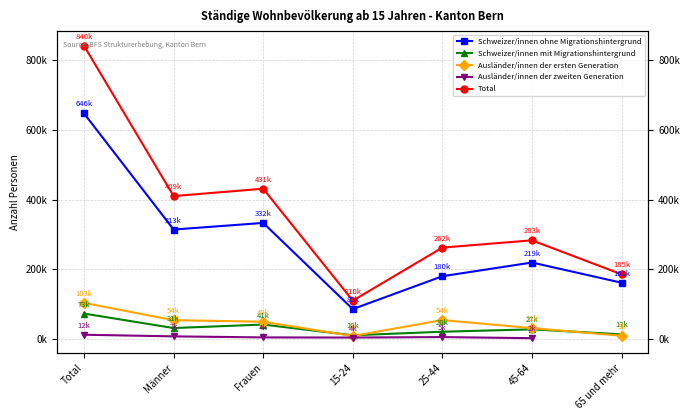

At which category is the sum across all series the highest?

Total